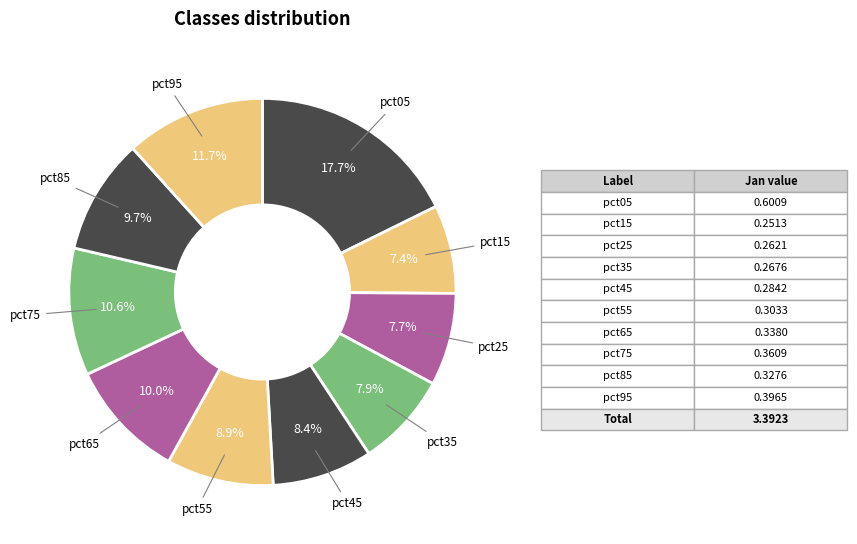

True or false: pct15 accounts for 1% of the total.

False